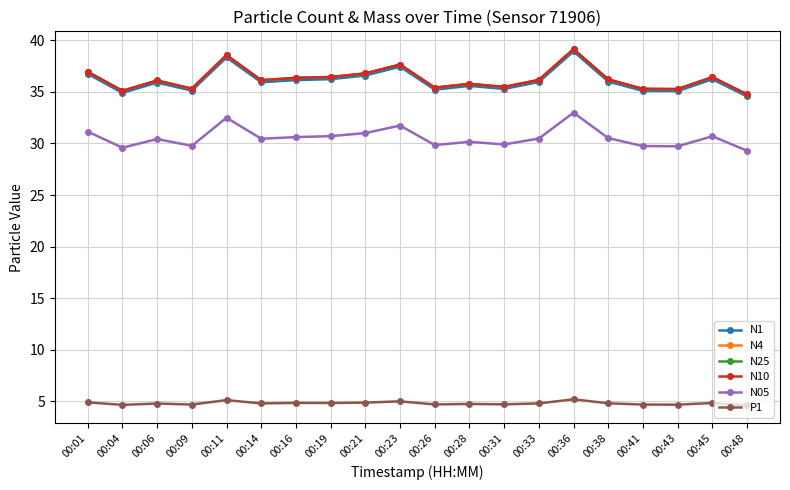

What is the sum of the P1 values at 00:16 and 00:38?

9.6